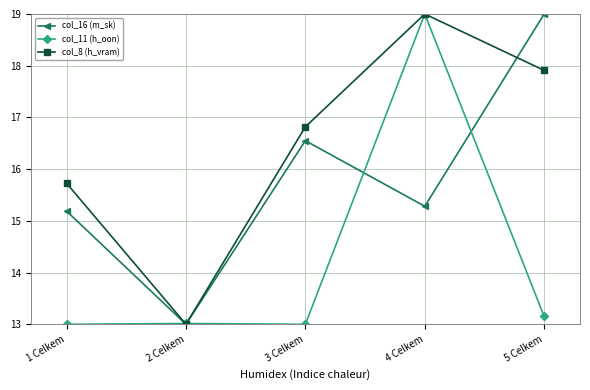

True or false: col_11 (h_oon) has a value of 7.4 at 1 Celkem.

False